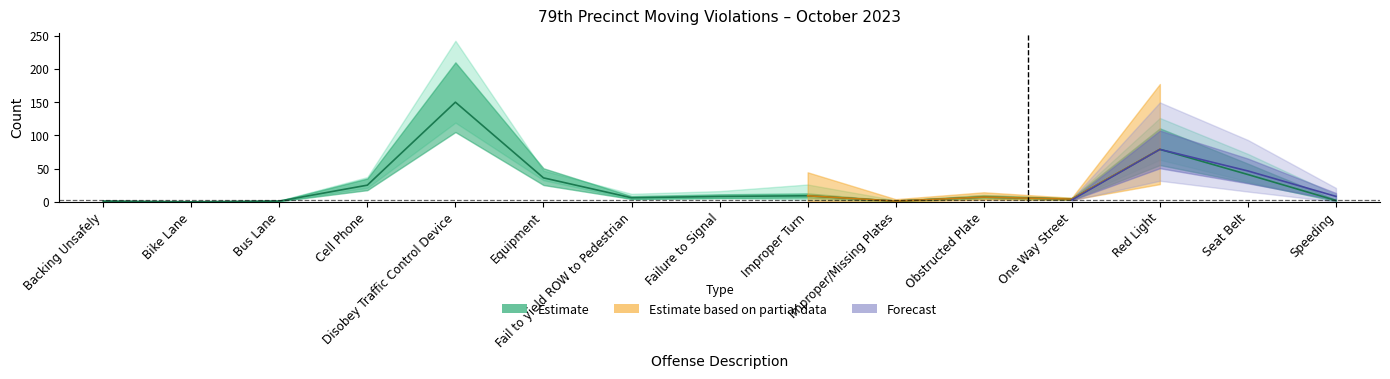

What is the label of the 5th point from the right?

Obstructed Plate